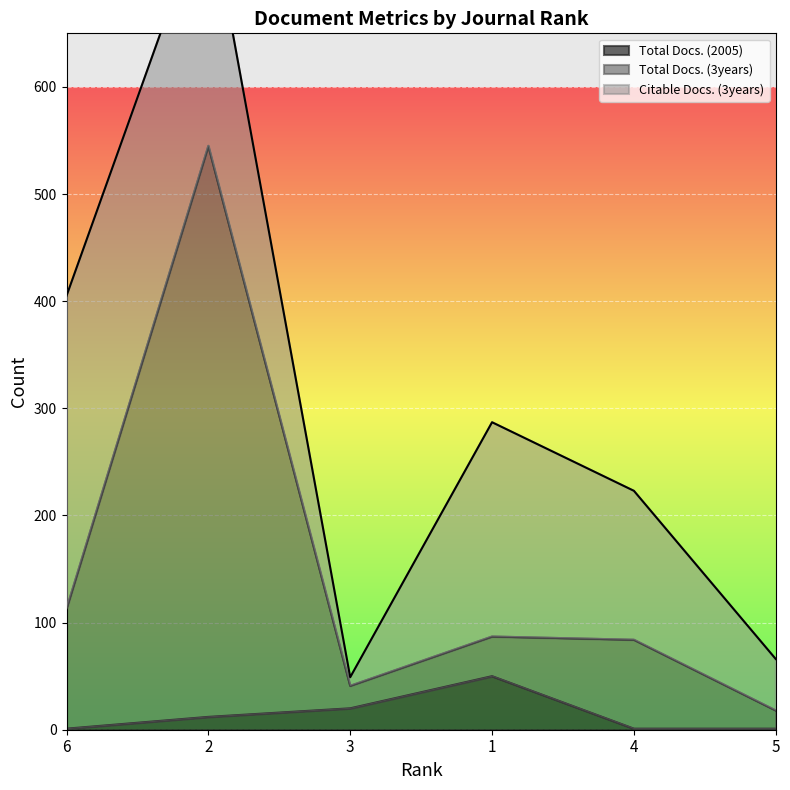

List the labels in order of Total Docs. (3years) value, smallest first.

5, 3, 4, 1, 6, 2